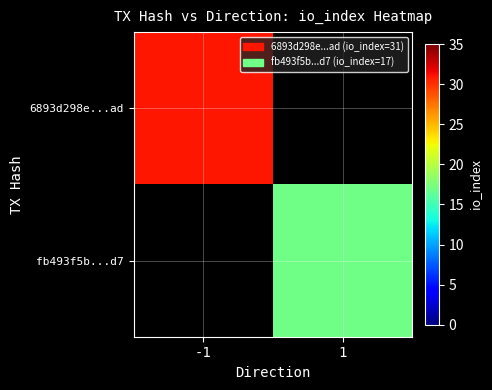

Between 1 and -1, which is larger?

-1